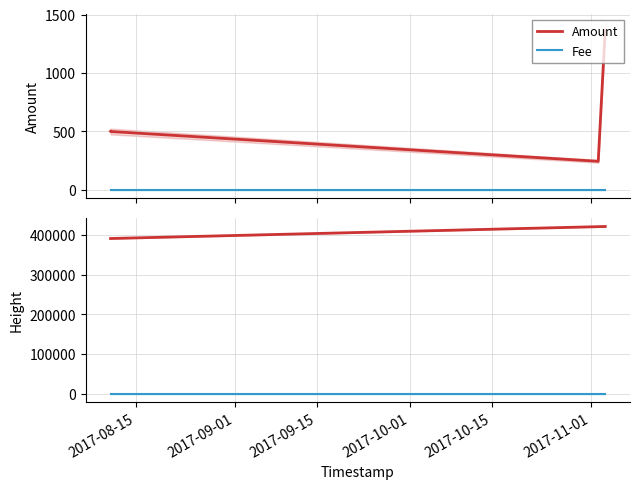

At which category does the chart reach its peak across all series?

2017-11-01